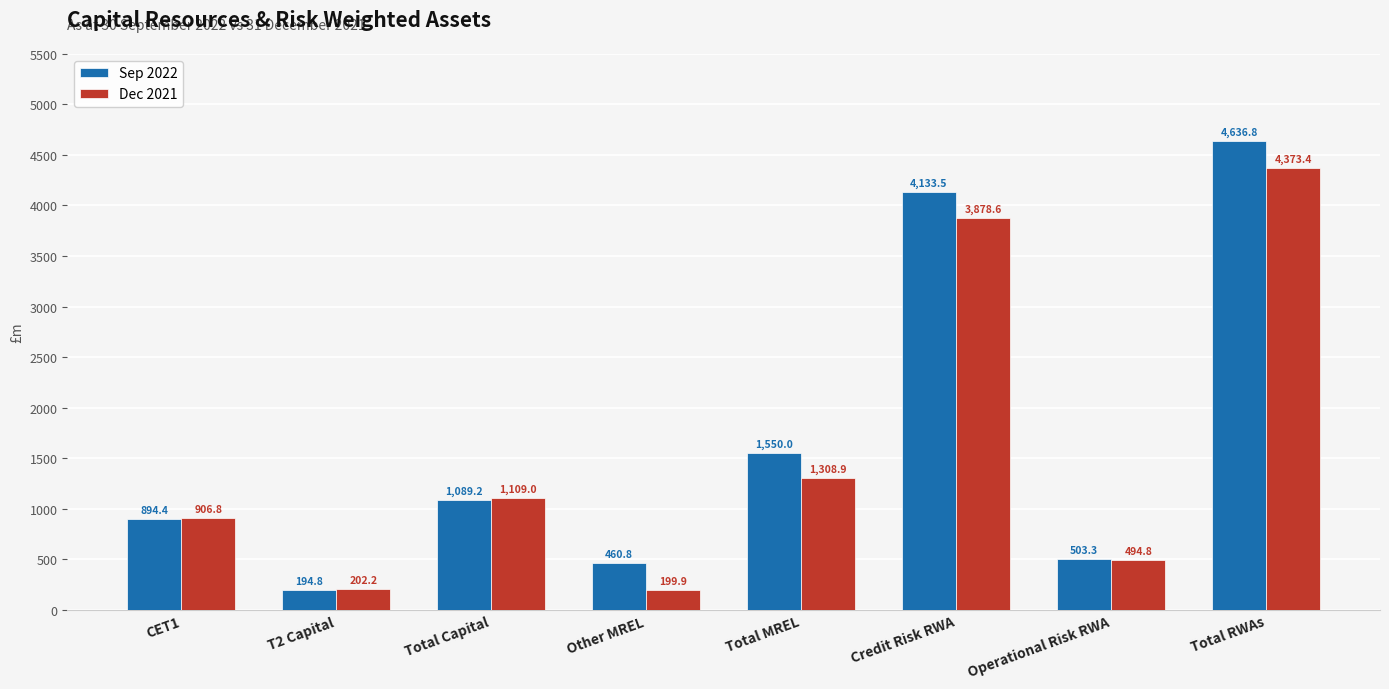

What are all the series names shown in the legend?

Sep 2022, Dec 2021